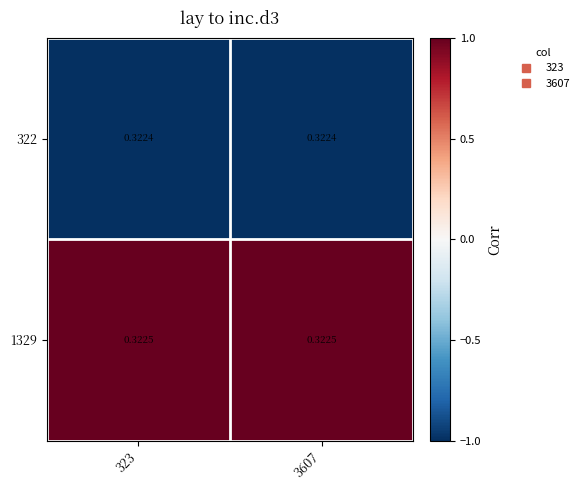

Is the value of 322 at 323 greater than the value of 1329 at 3607?

No